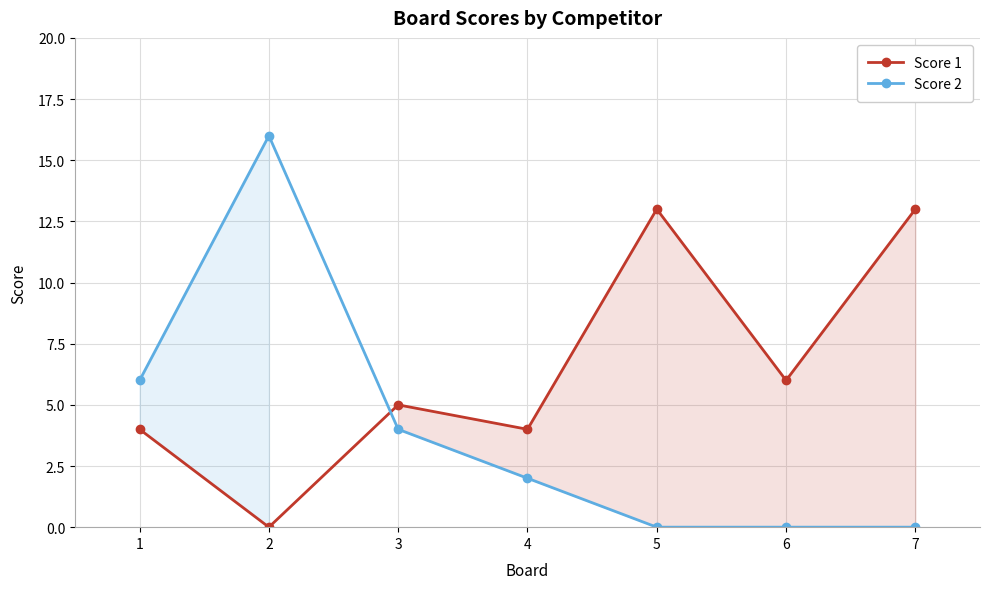

In Score 2, how many points are higher than both neighbors (excluding endpoints)?

1